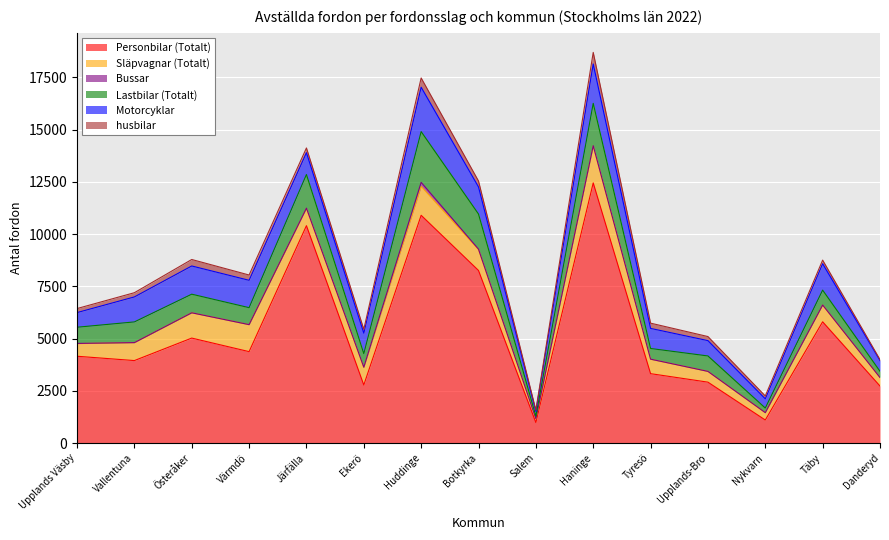

At which label does Lastbilar (Totalt) reach its minimum?

Salem